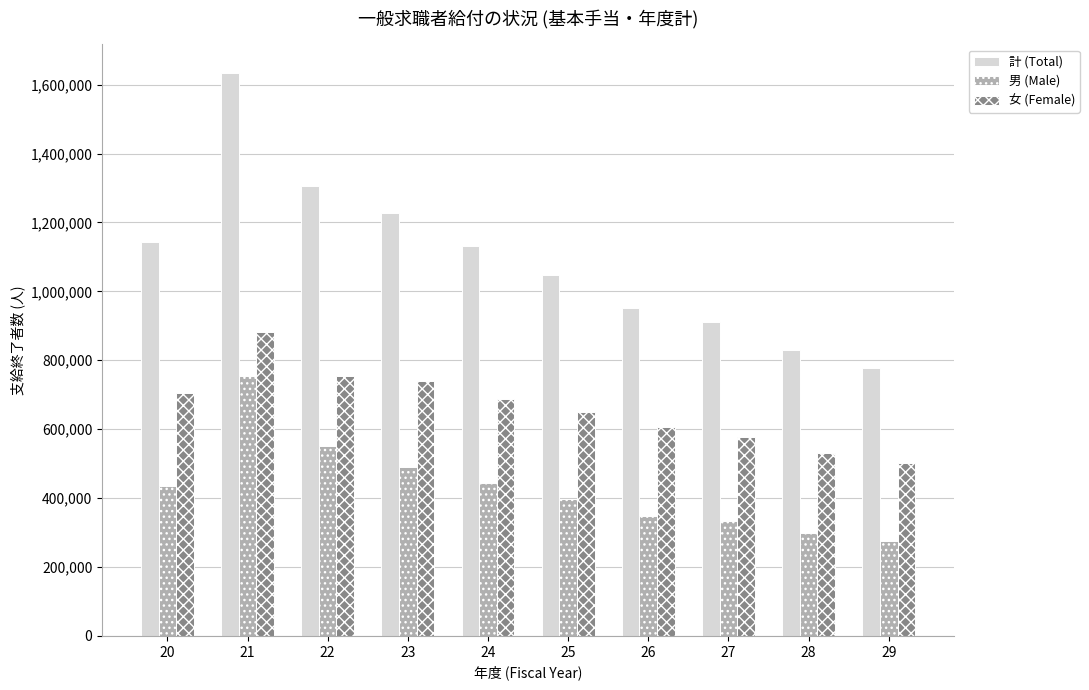

Which series has the widest spread of values?

計 (Total)